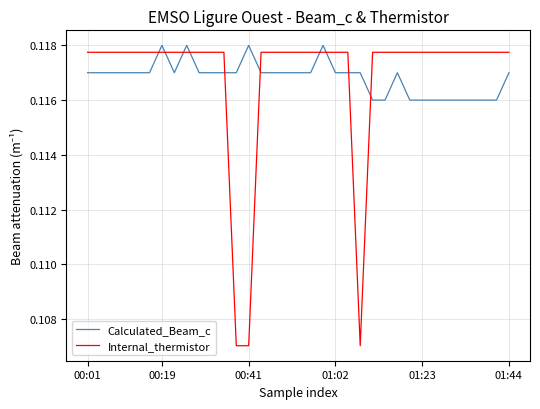

Which series has the widest spread of values?

Internal_thermistor